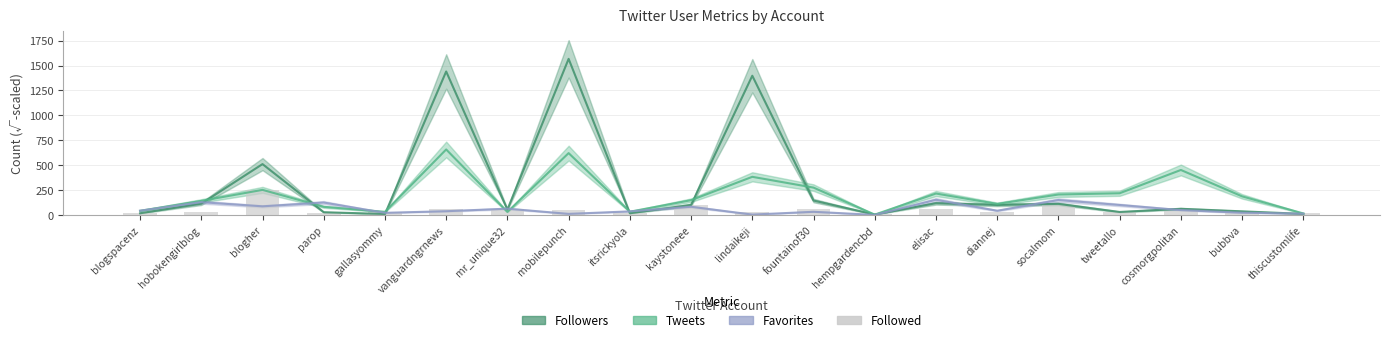

What position from the right is vanguardngrnews?

15